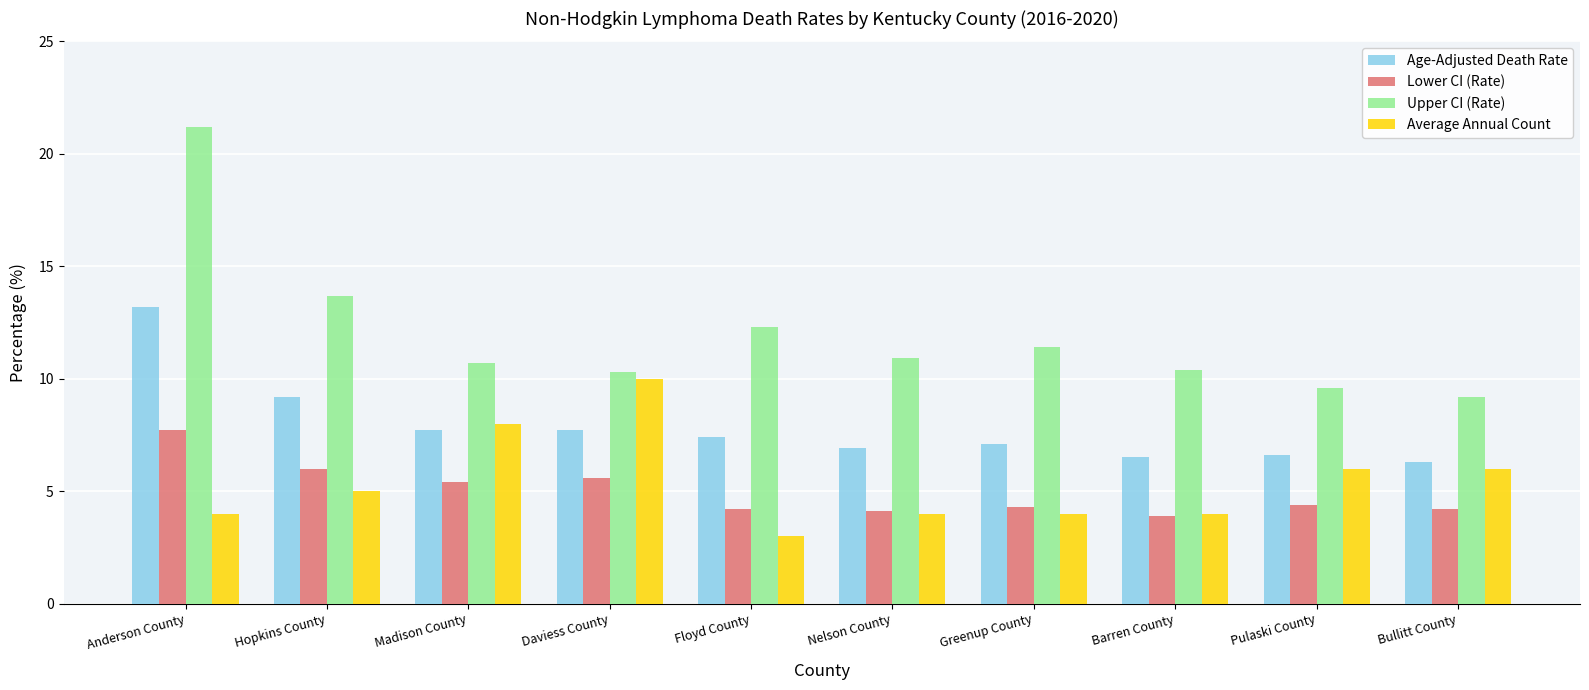

What is the difference between the highest and lowest values at Hopkins County?

8.7